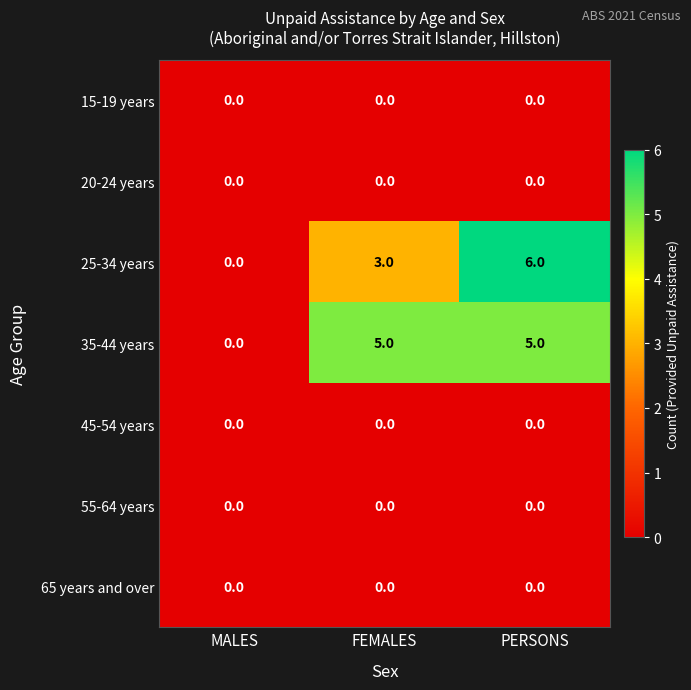

Between MALES and PERSONS, which series saw the biggest shift?

25-34 years